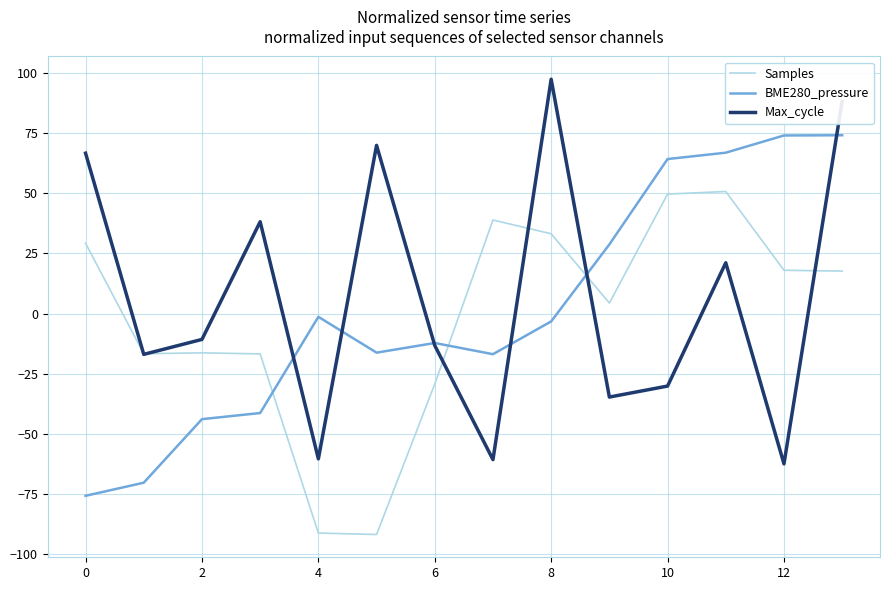

True or false: BME280_pressure and Samples cross at least once.

True